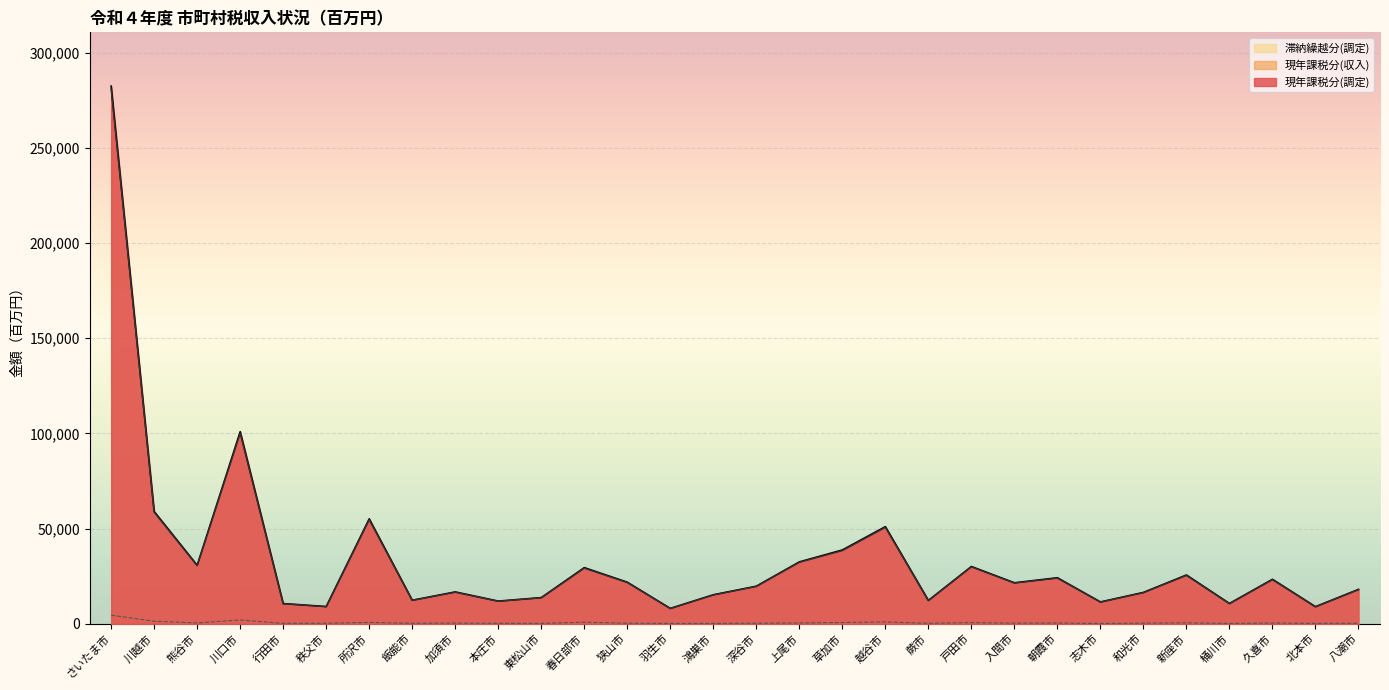

At which category does 滞納繰越分(調定) reach its first local valley?

熊谷市